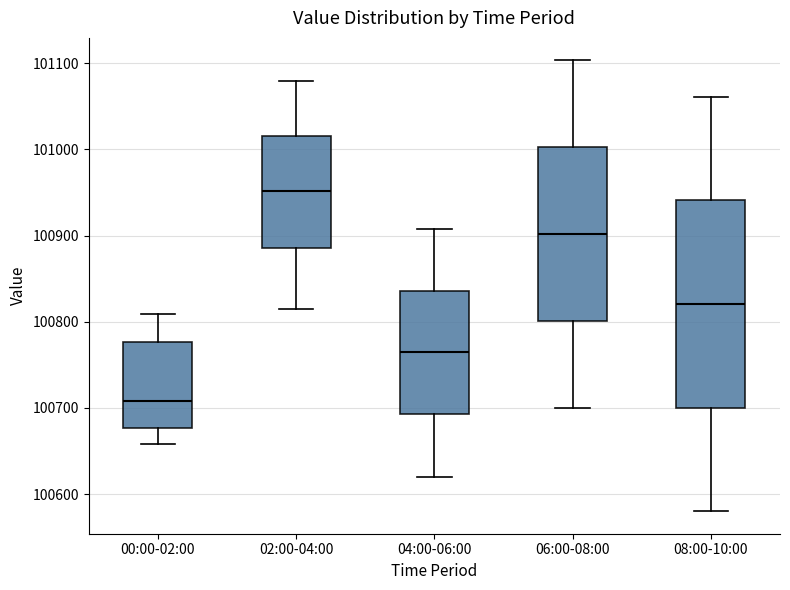

Where does the lower whisker of the box for 06:00-08:00 end on the y-axis? The values are not printed on the chart, so give them approximately, as read against the axis.

100700